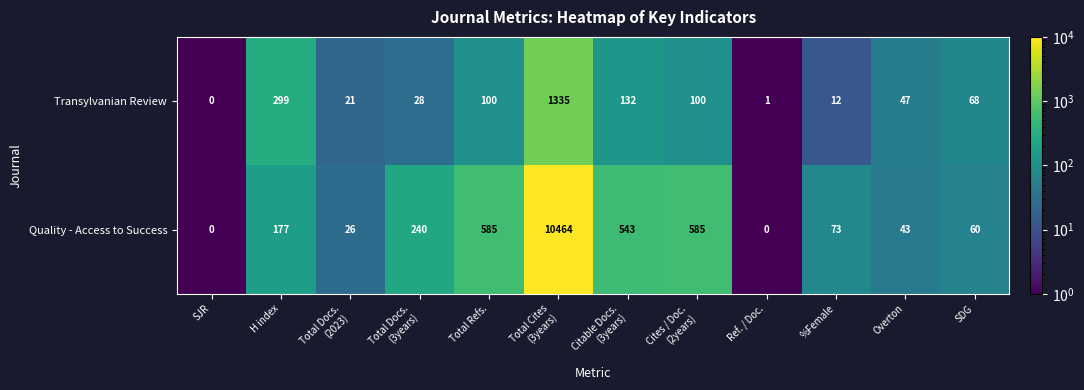

Rank the series at %Female from highest to lowest value.

Quality - Access to Success, Transylvanian Review